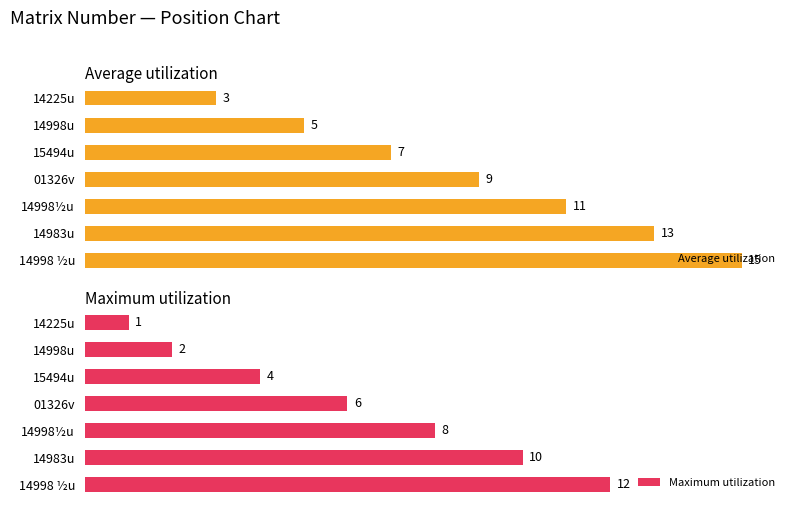

At which label does Average utilization reach its peak?

14998 ½u